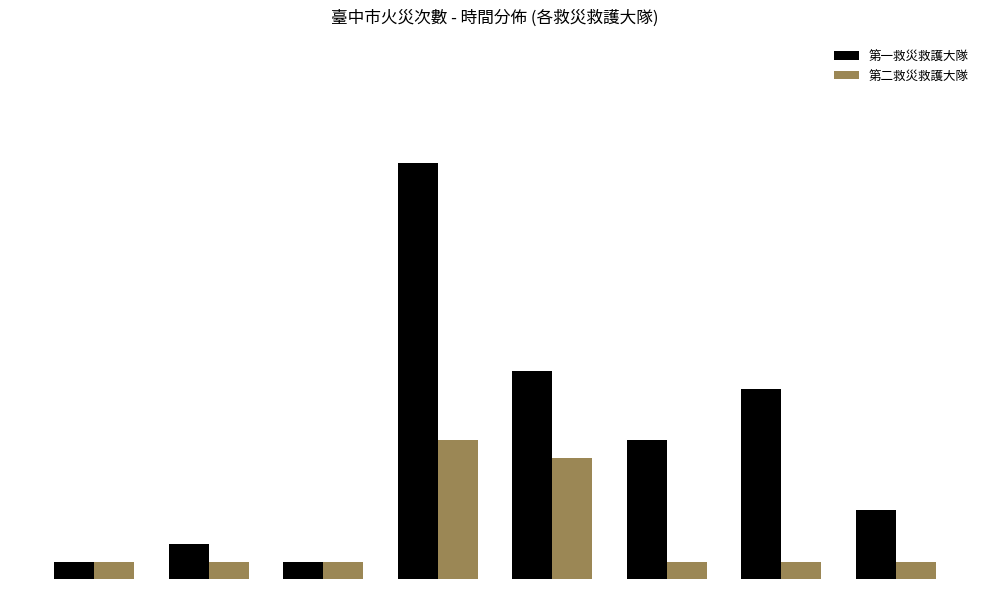

Where is 第一救災救護大隊 nearest to the value 12?

12-15時